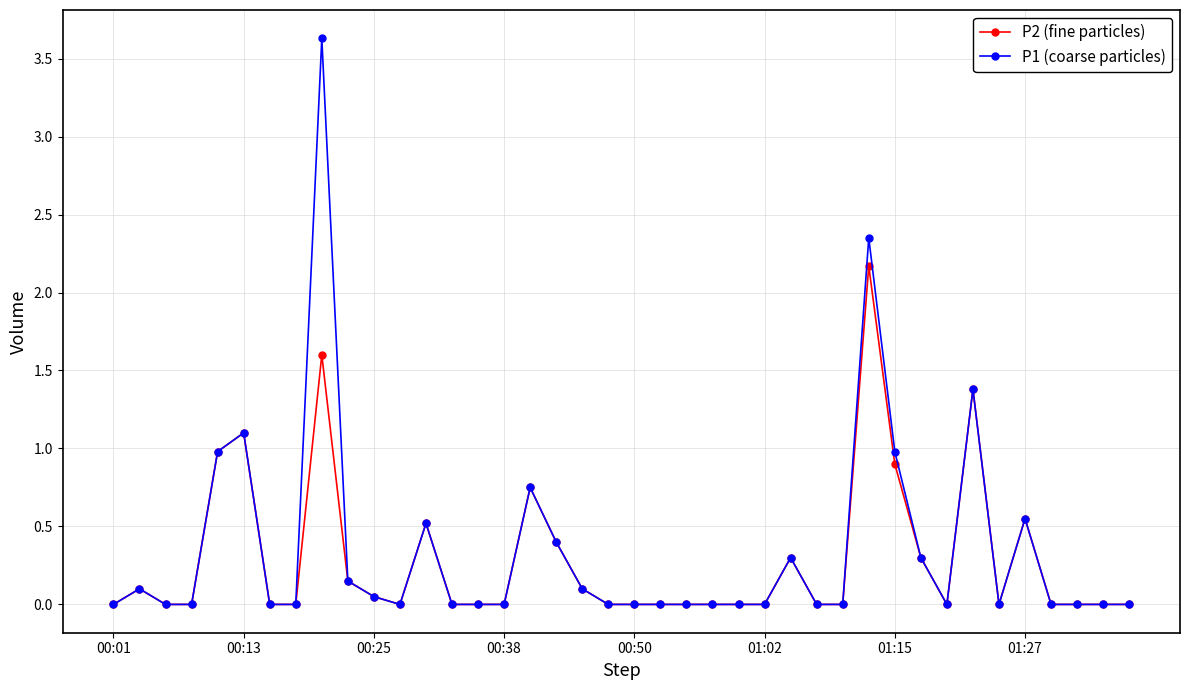

True or false: P1 (coarse particles) has more than 2 points higher than both neighbors.

True